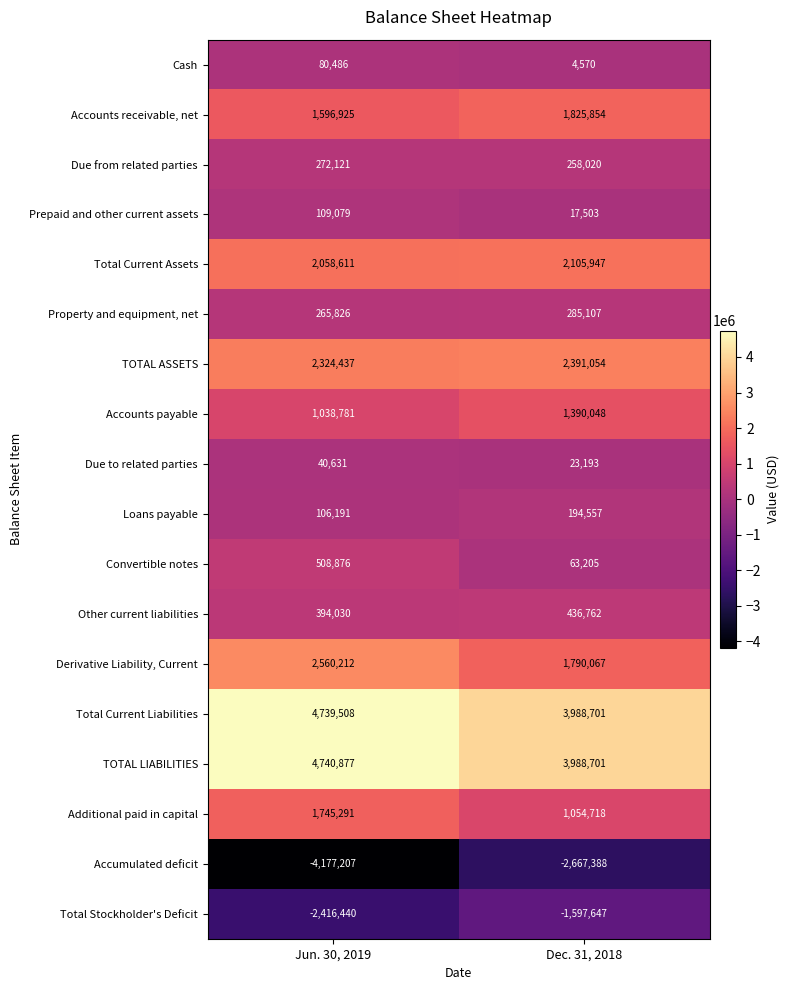

The Loans payable series shows 194557 at Dec. 31, 2018. True or false?

True